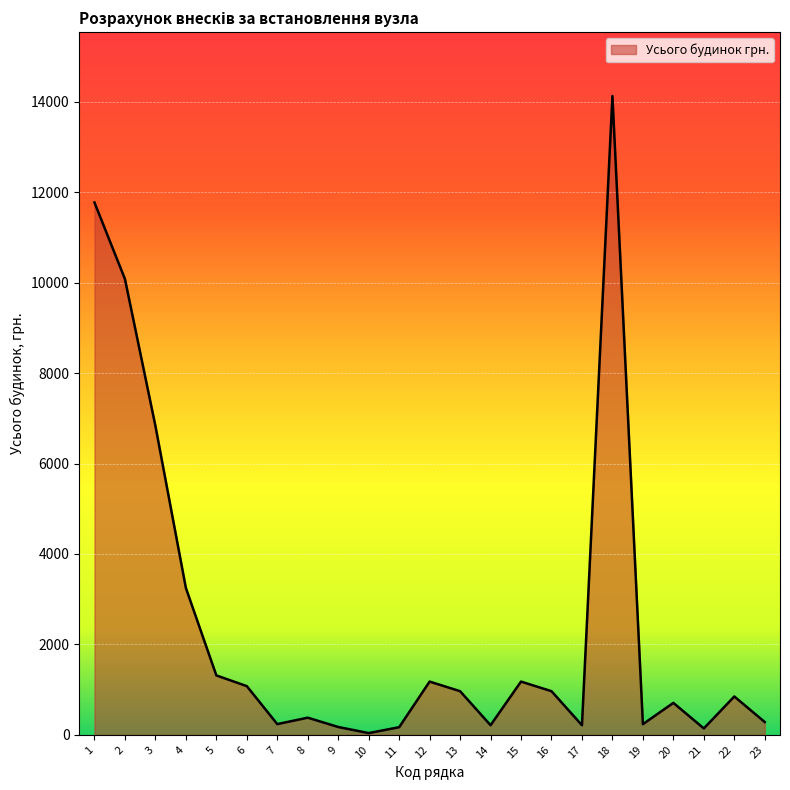

What is the change in value from 16 to 23?

-682.6